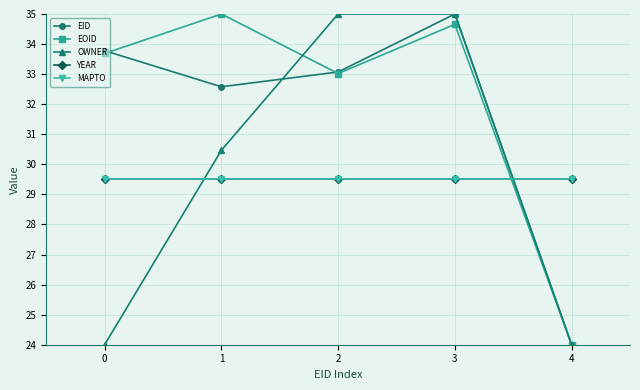

True or false: EID and OWNER cross at least once.

True